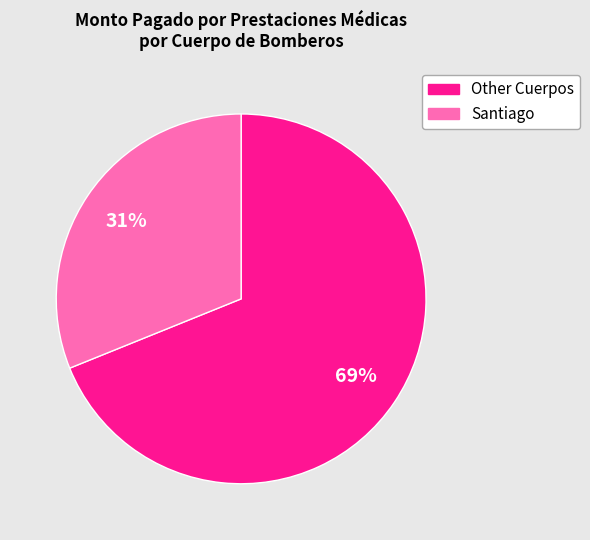

Does any single category account for the majority?

Yes